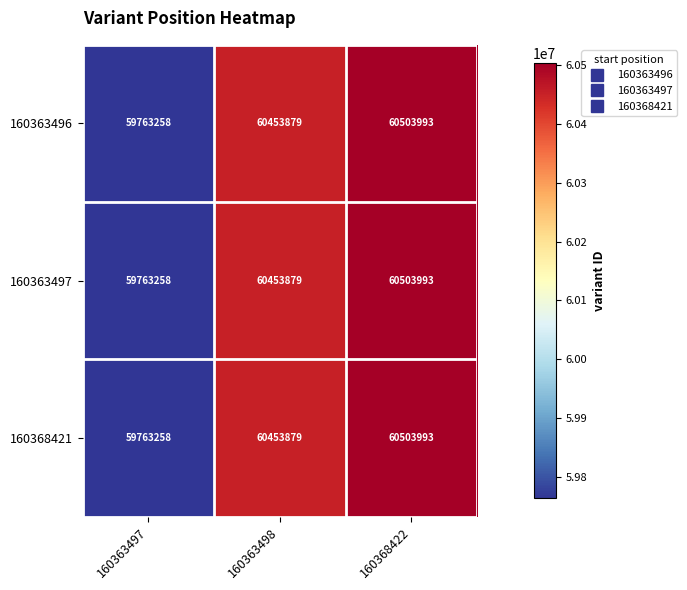

Reading right to left, transcribe all the data shown in this chart.

160363496: 60503993	60453879	59763258
160363497: 60503993	60453879	59763258
160368421: 60503993	60453879	59763258